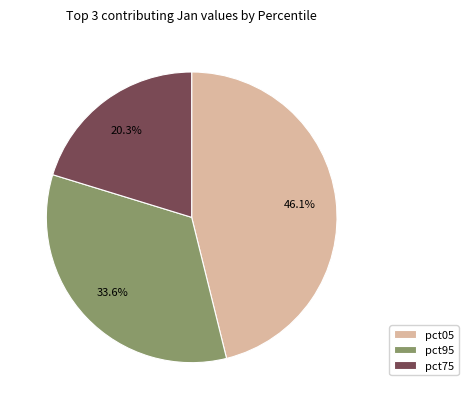

Which category has the biggest portion of the pie?

pct05